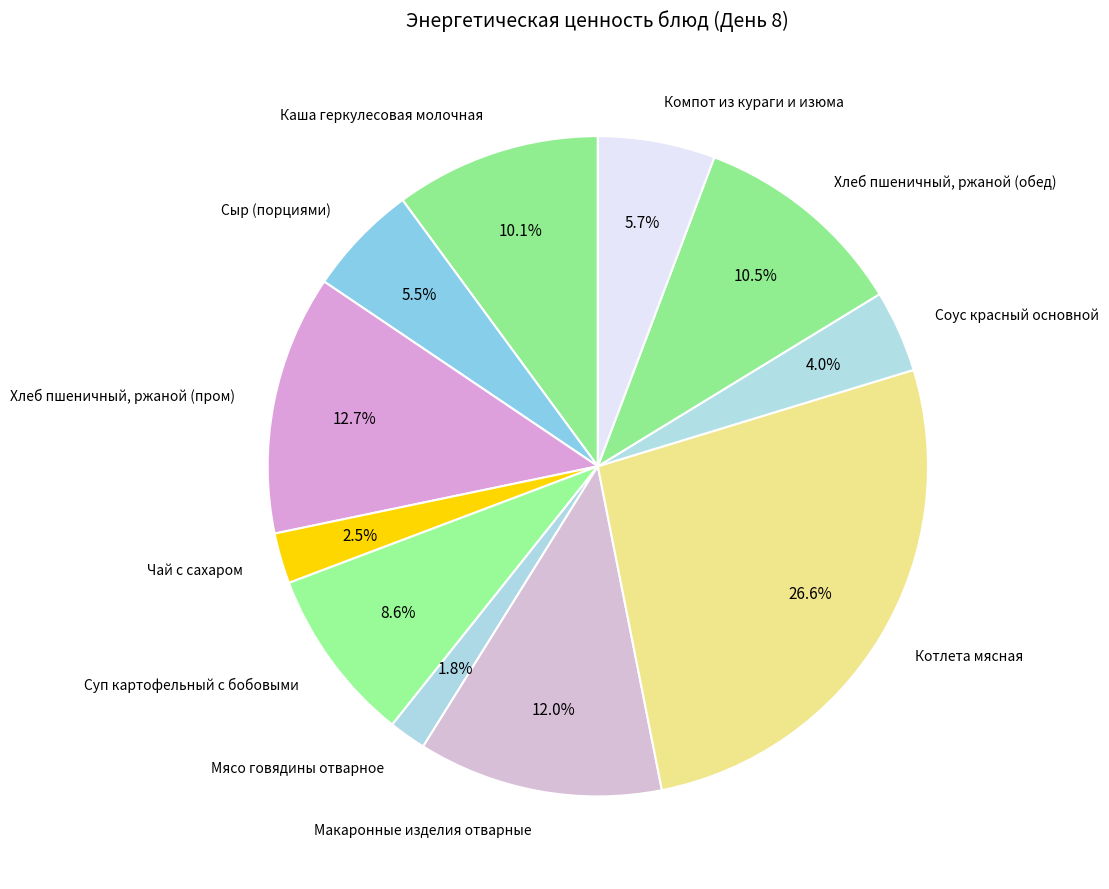

Between Хлеб пшеничный, ржаной (обед) and Котлета мясная, which is larger?

Котлета мясная